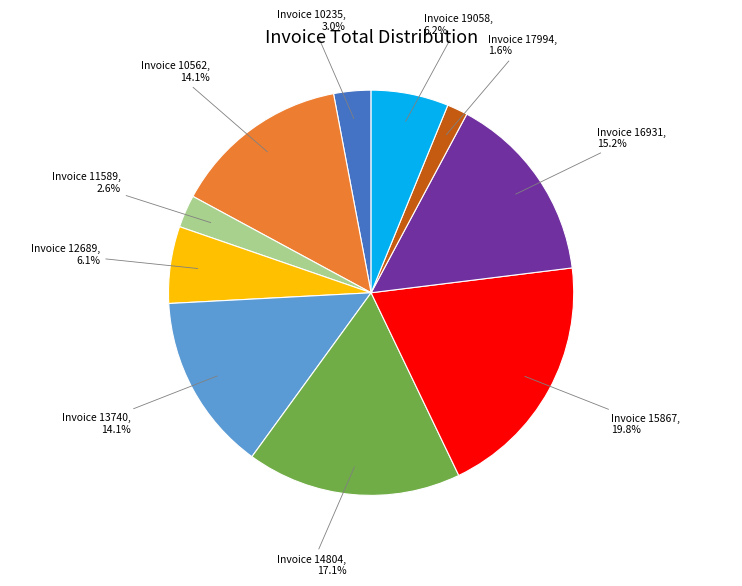

What is the total percentage of Invoice 19058 and Invoice 10562?

20.3%